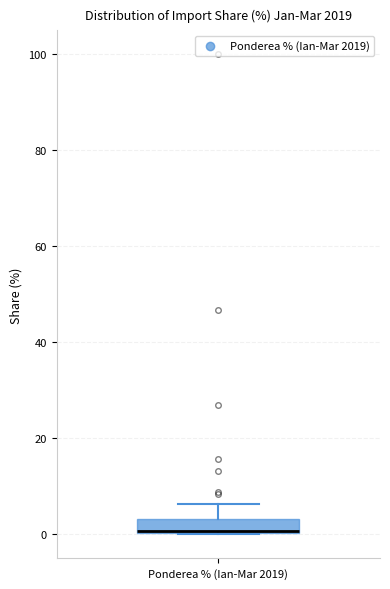

Where is the lower edge of the box for Ponderea % (Ian-Mar 2019) on the y-axis? The values are not printed on the chart, so give them approximately, as read against the axis.

0